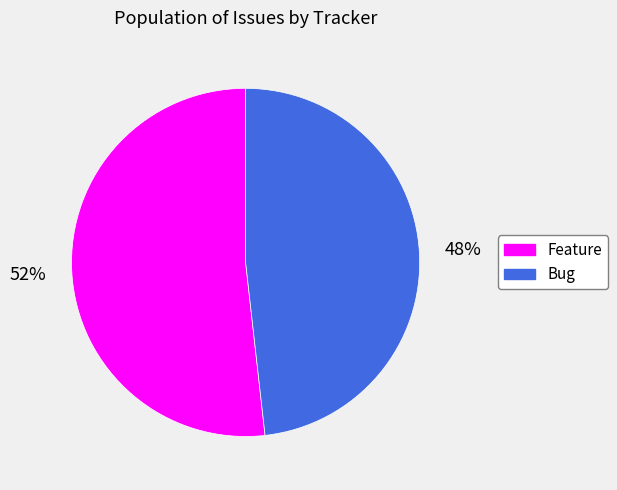

The Feature slice represents 52% of the pie. True or false?

True